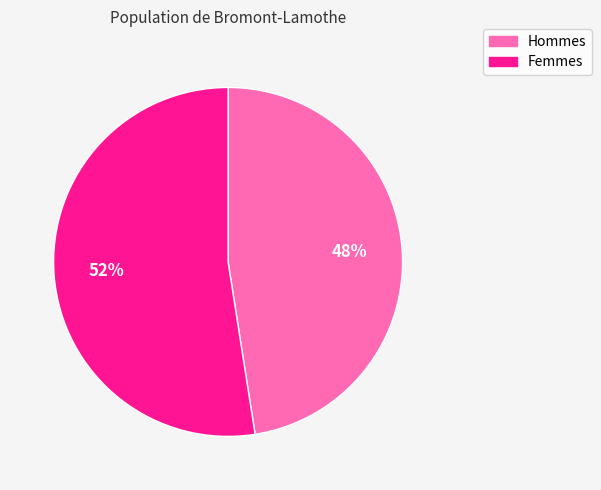

To the nearest percent, what is the average slice percentage?

50%